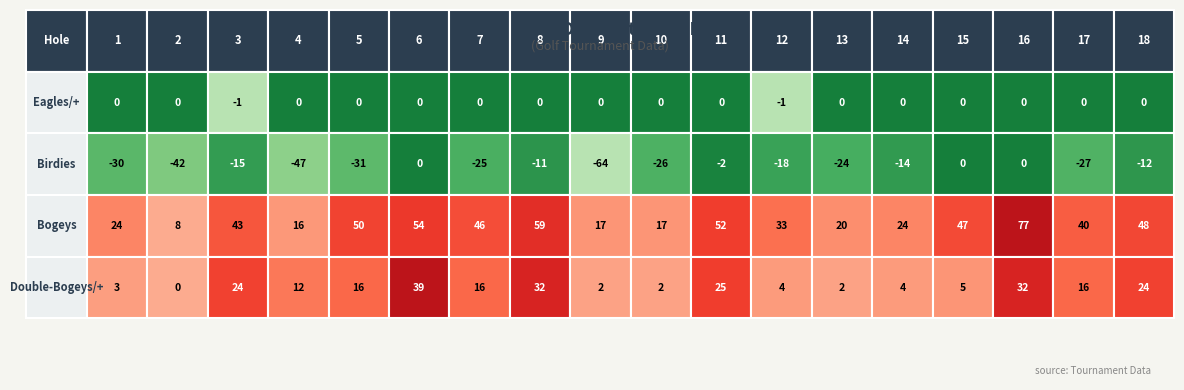

Count the number of data series in this chart.

4